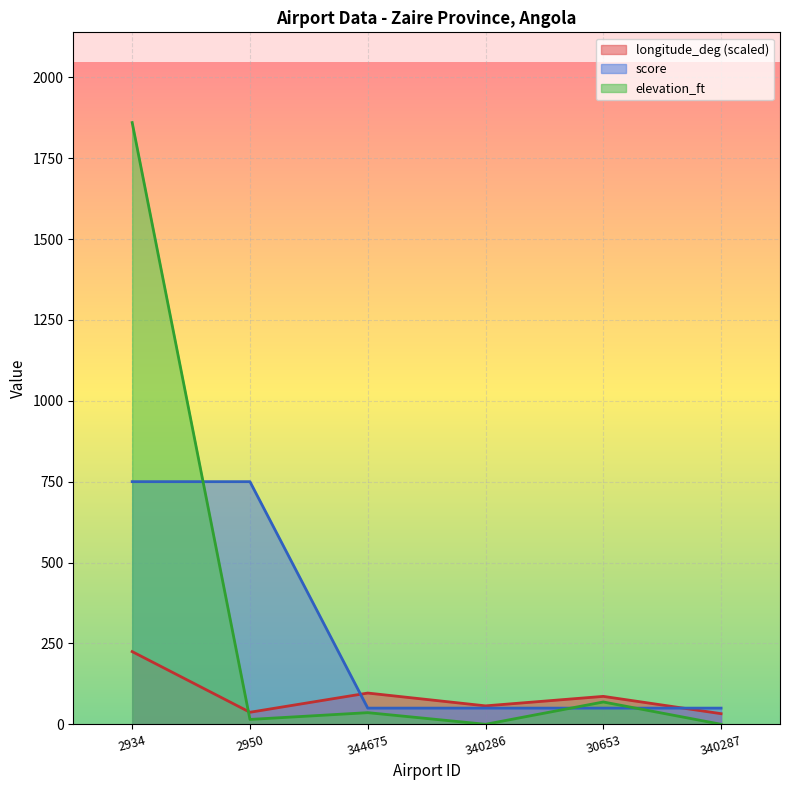

How many data points in elevation_ft are less than 36?

3